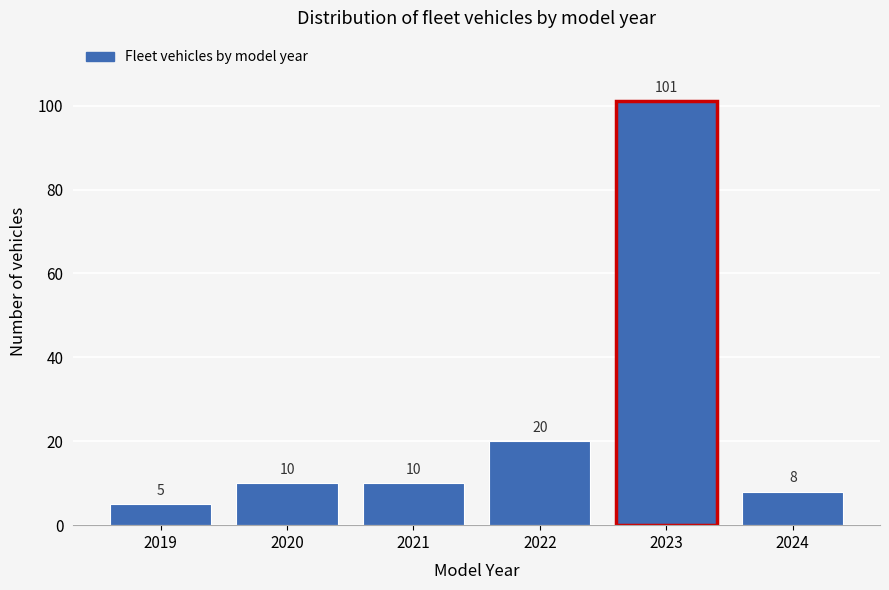

Reading right to left, what are all the values shown in this chart?

8	101	20	10	10	5